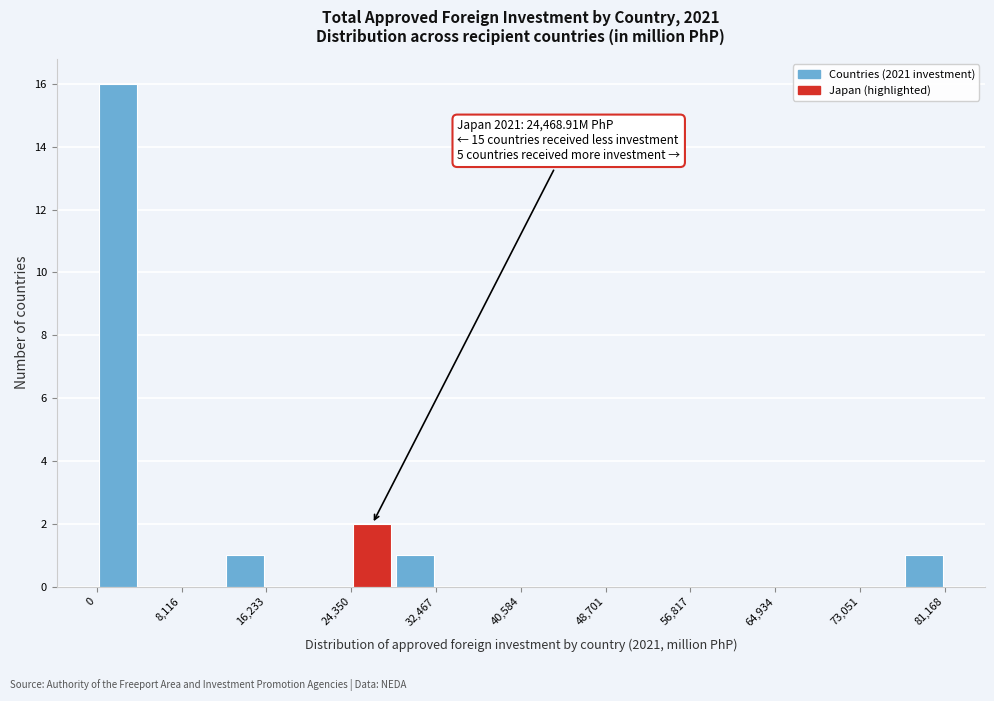

Which range on the x-axis has the tallest bar?

0 to 4000